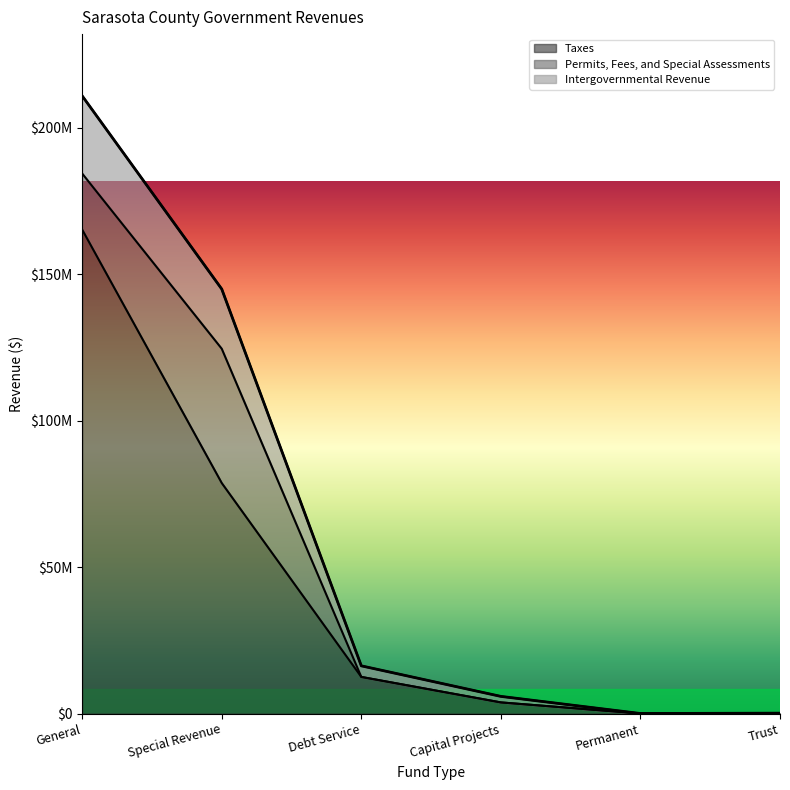

How many values in the Intergovernmental Revenue series exceed 16279424?

2